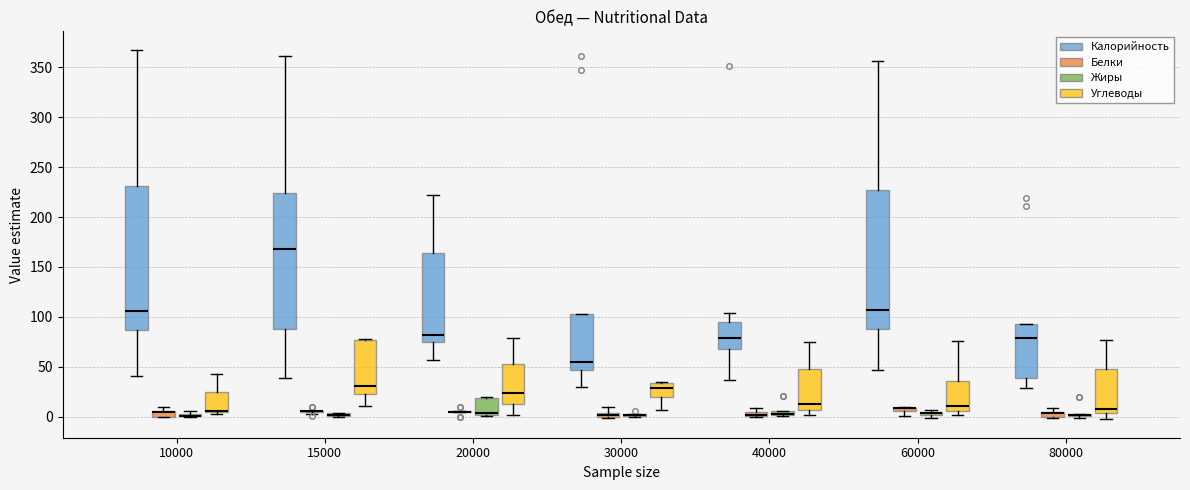

Which box is the tallest, from its lower edge to its upper edge?

10000 (Калорийность)